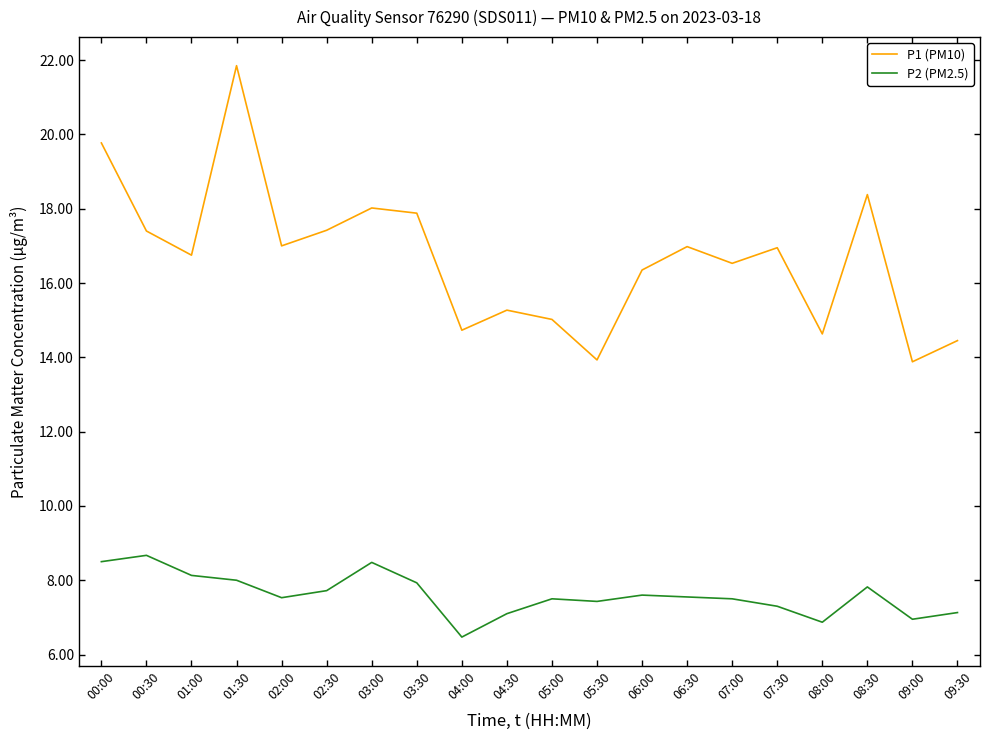

Read the P1 (PM10) value at 00:30.

17.4